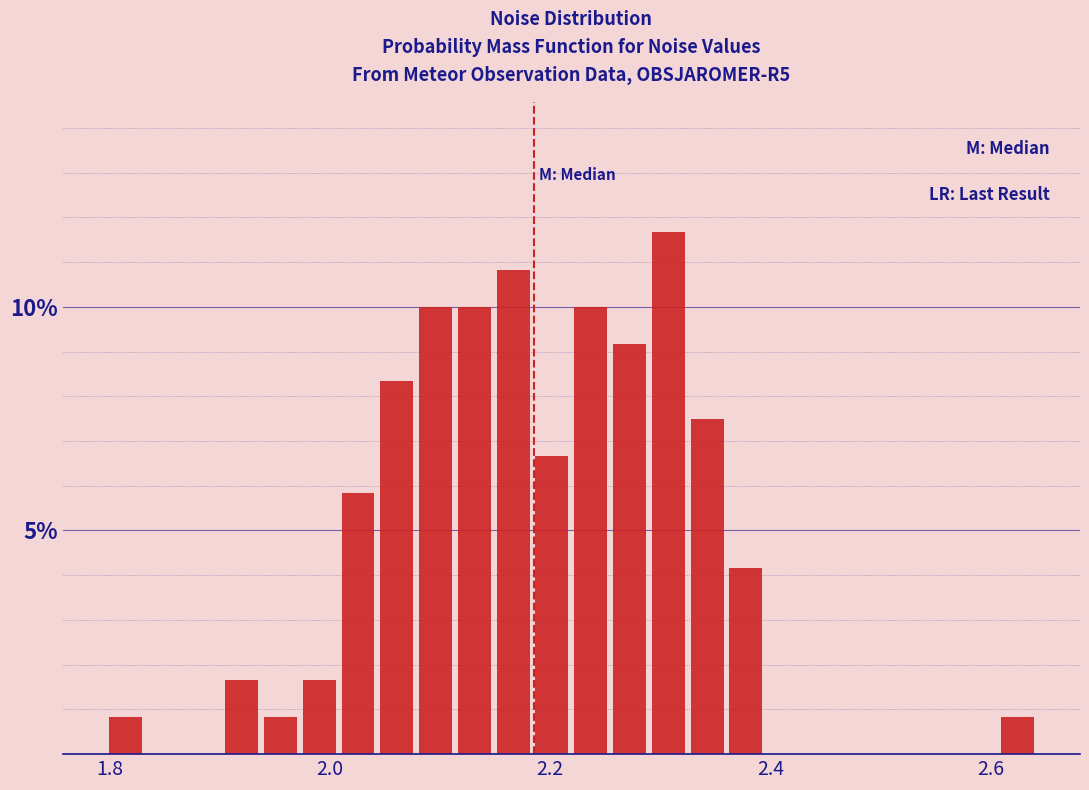

Around what value on the x-axis is the tallest bar? Give the approximate position of its centre, as read against the axis.

2.30